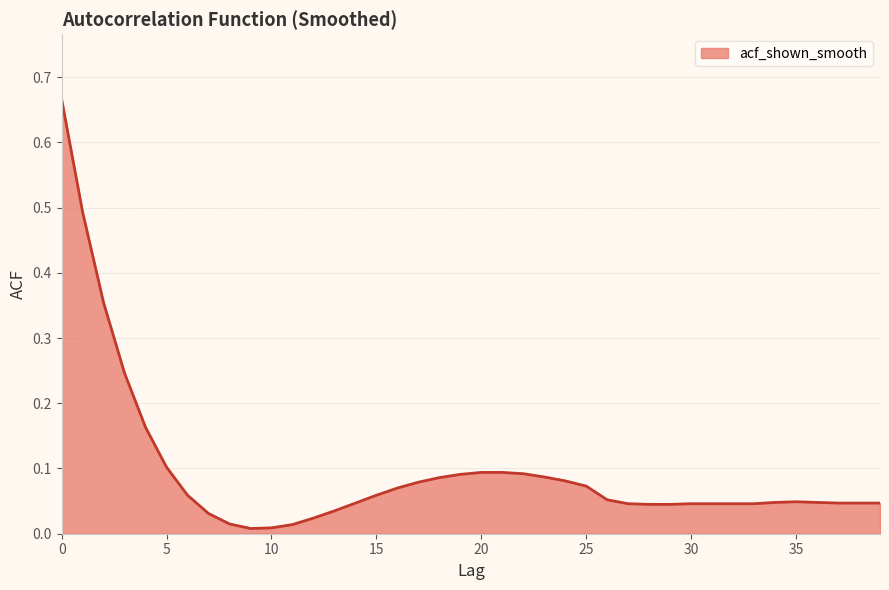

Does the chart have visible grid lines?

Yes